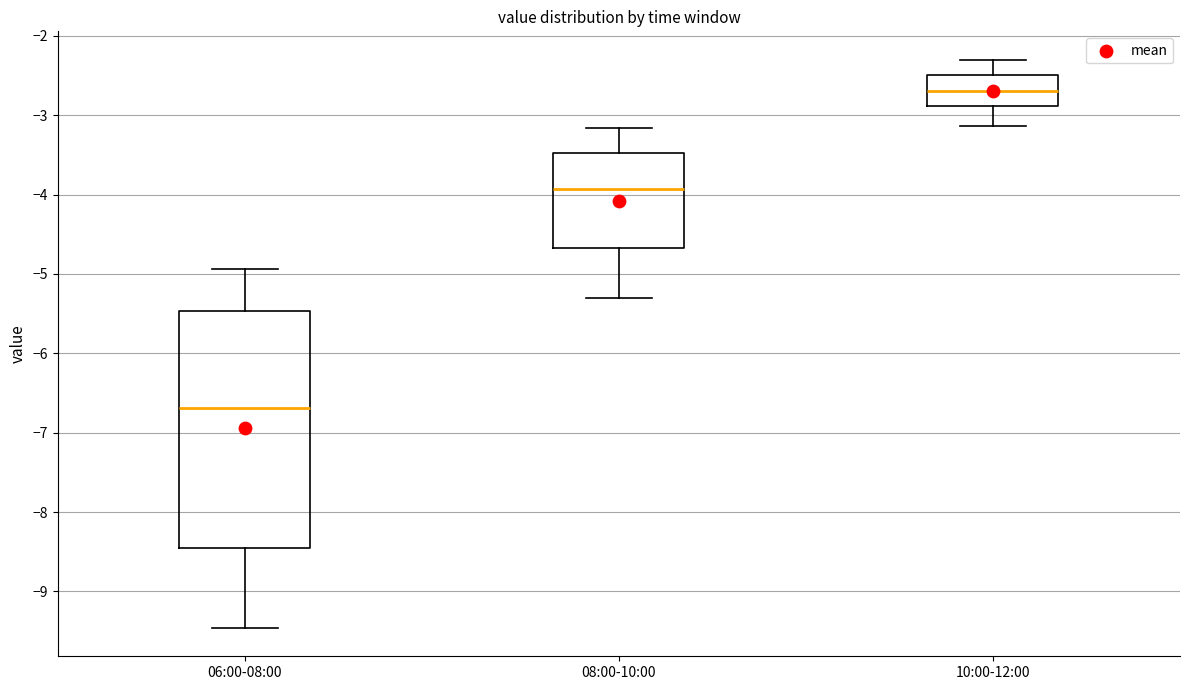

Which box is the tallest, from its lower edge to its upper edge?

06:00-08:00